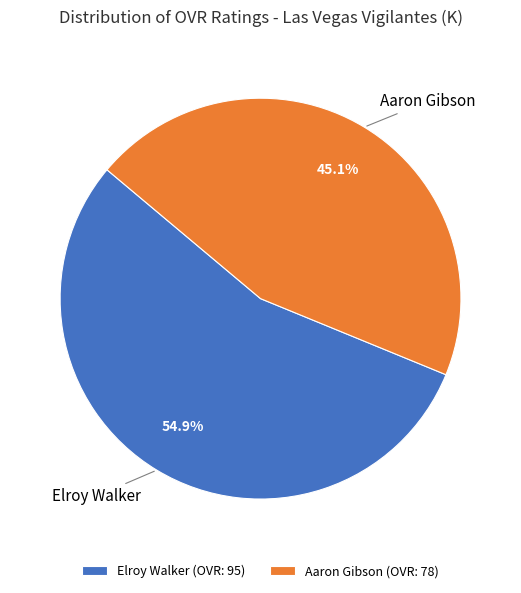

Which category has the biggest portion of the pie?

Elroy Walker